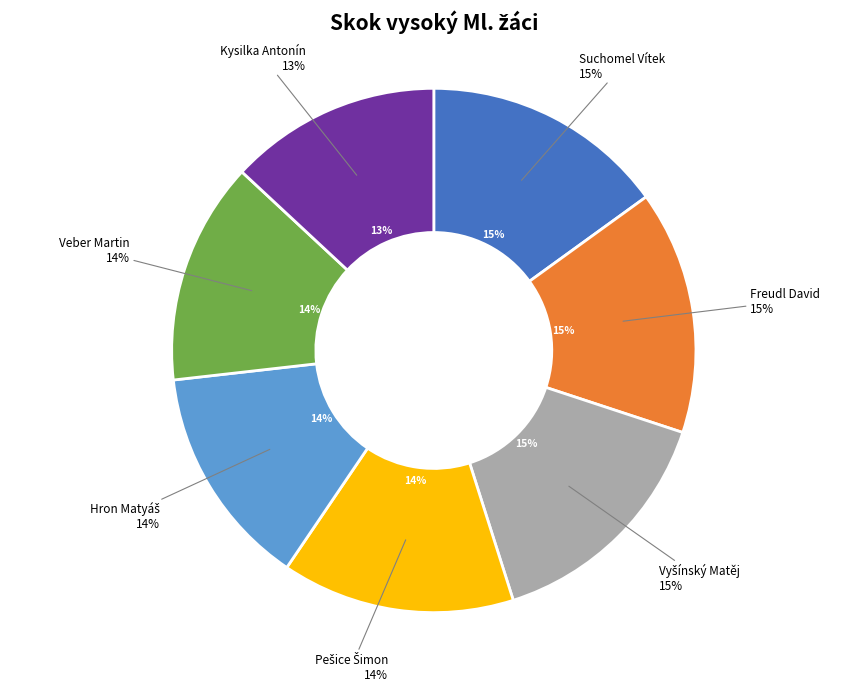

The Freudl David slice represents 22% of the pie. True or false?

False